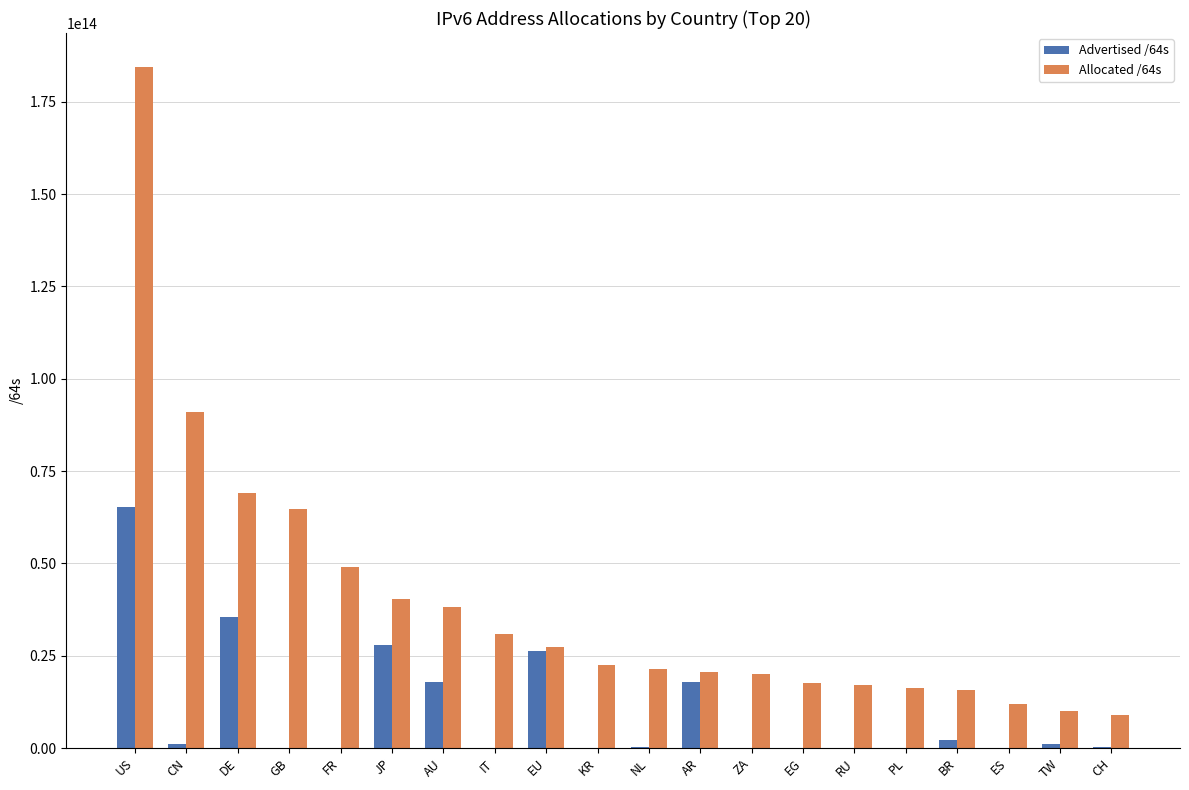

The value of Allocated /64s at NL is 37972885861380. True or false?

False